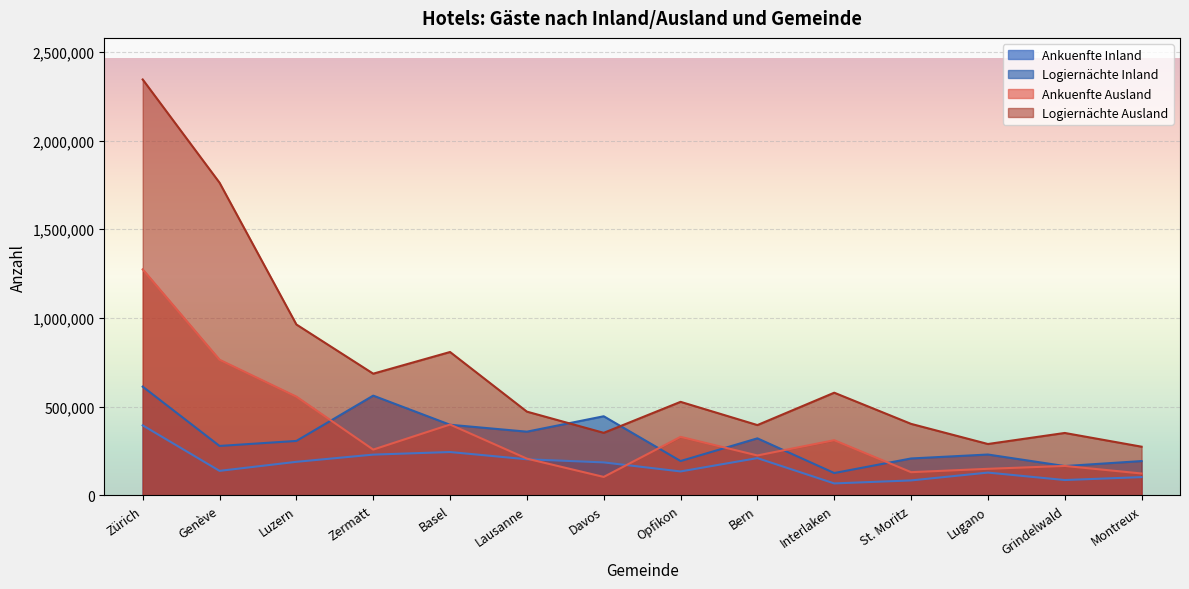

Is the value of Ankuenfte Ausland at Bern greater than the value of Logiernächte Inland at Interlaken?

Yes